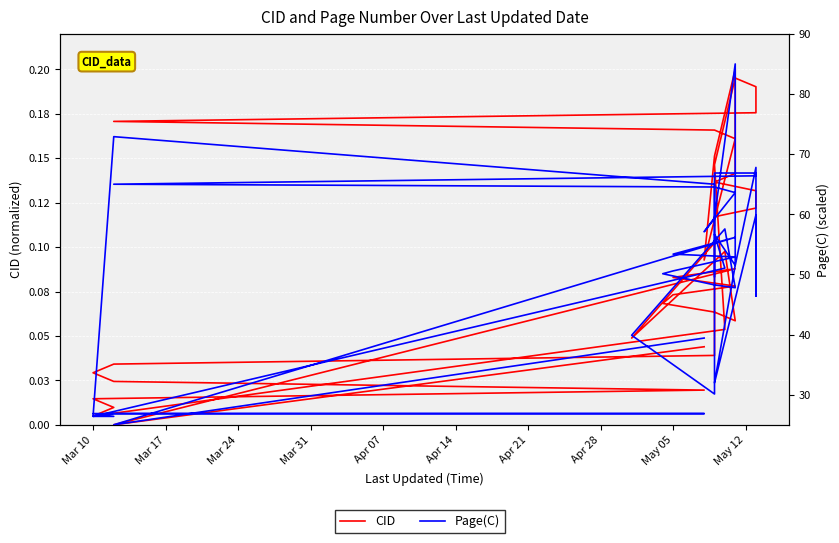

Which series has the widest spread of values?

Page(C)